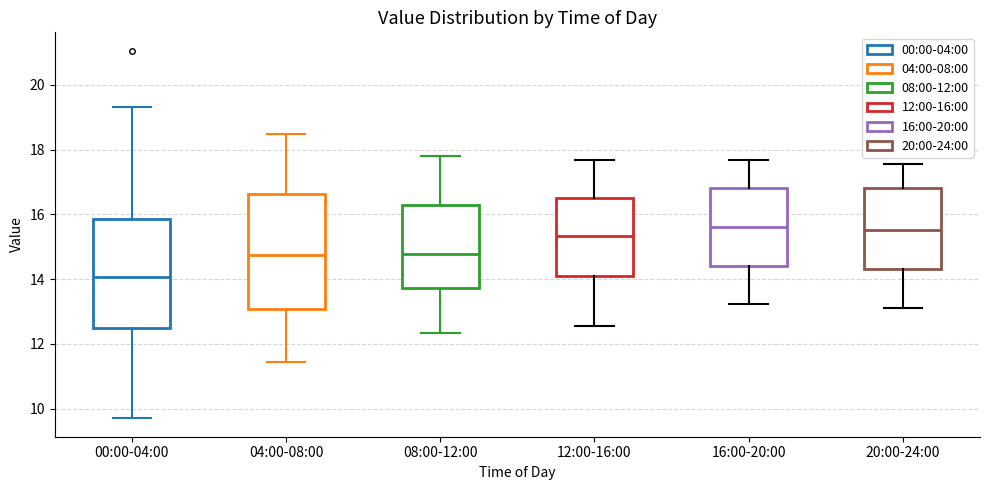

Reading left to right, transcribe this box plot: for each box, give where its median line is, the range the box spans, and where its two whiskers end, as read against the y-axis. The values are not printed on the chart, so give them approximately, as read against the axis.

00:00-04:00: median 14.0, box 12.4 to 15.8, whiskers 9.8 to 19.4
04:00-08:00: median 14.8, box 13.0 to 16.6, whiskers 11.4 to 18.4
08:00-12:00: median 14.8, box 13.8 to 16.2, whiskers 12.4 to 17.8
12:00-16:00: median 15.4, box 14.2 to 16.6, whiskers 12.6 to 17.6
16:00-20:00: median 15.6, box 14.4 to 16.8, whiskers 13.2 to 17.6
20:00-24:00: median 15.6, box 14.4 to 16.8, whiskers 13.2 to 17.6